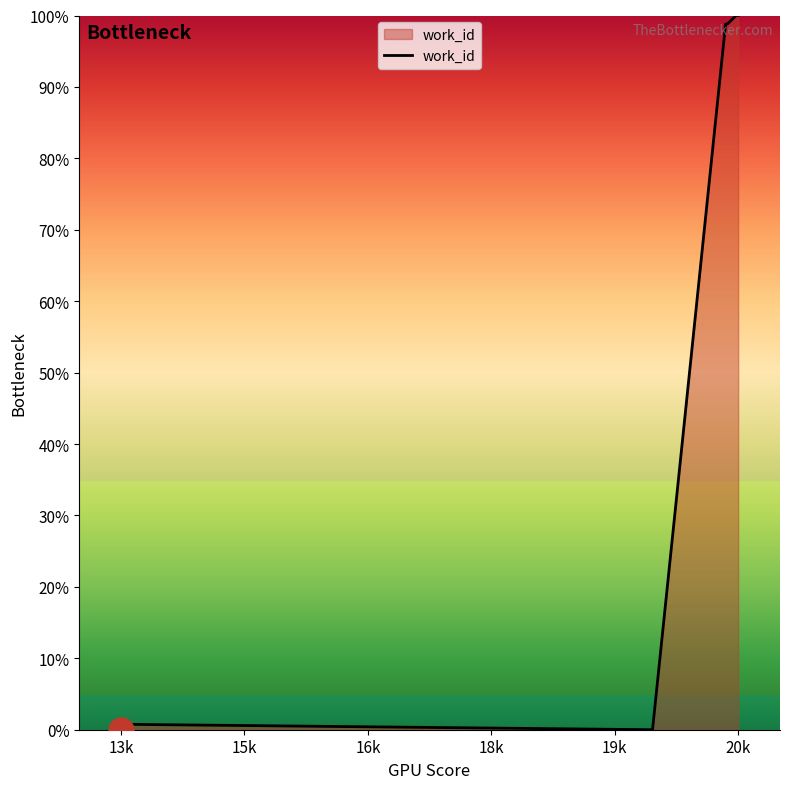

How many lines are shown in the chart?

1